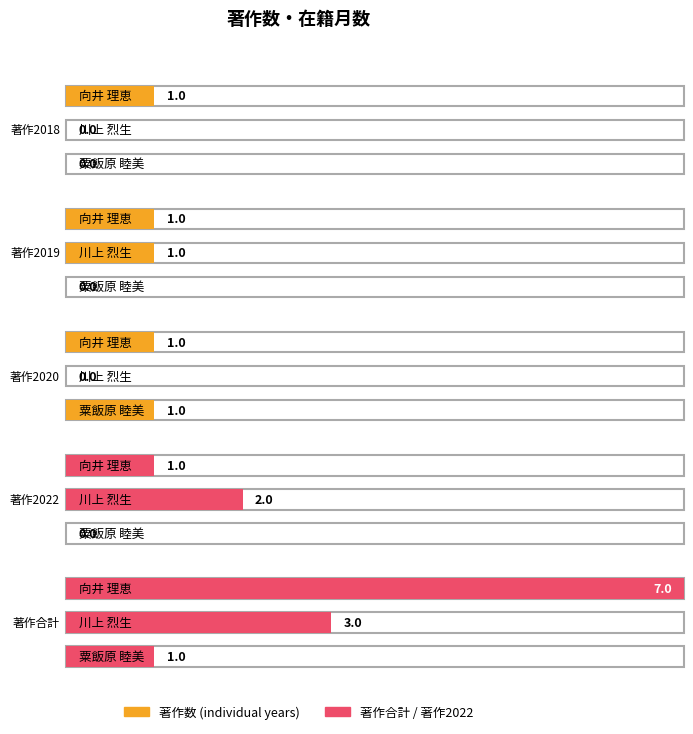

Count the number of categories in the chart.

3